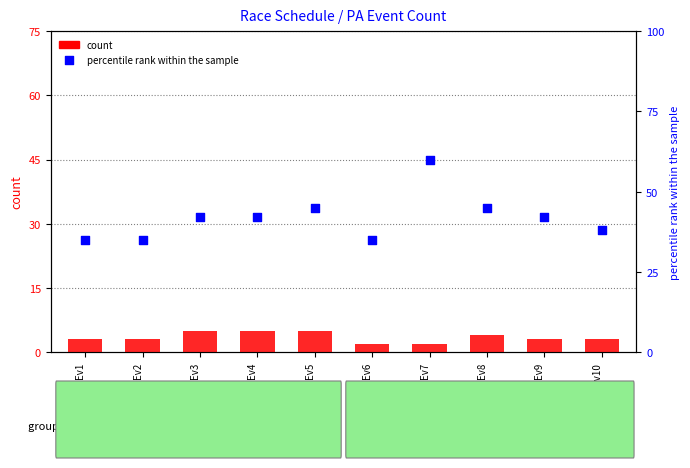

What is the total value across all series at Ev3?

47